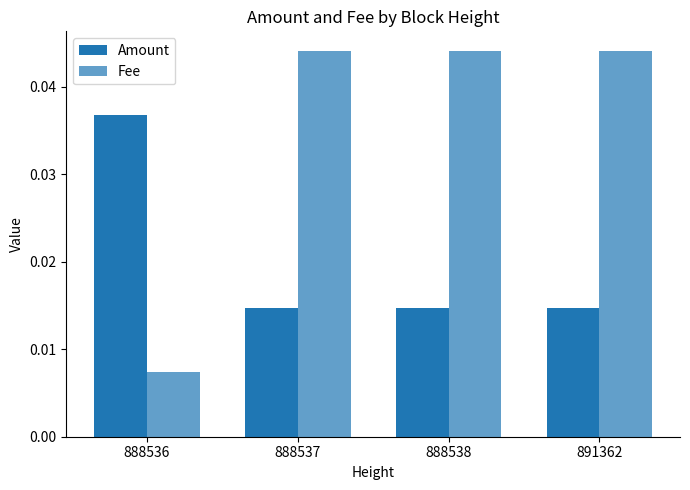

Reading left to right, what are all the values shown in this chart?

Amount: 888536=0.0	888537=0.0	888538=0.0	891362=0.0
Fee: 888536=0.0	888537=0.0	888538=0.0	891362=0.0